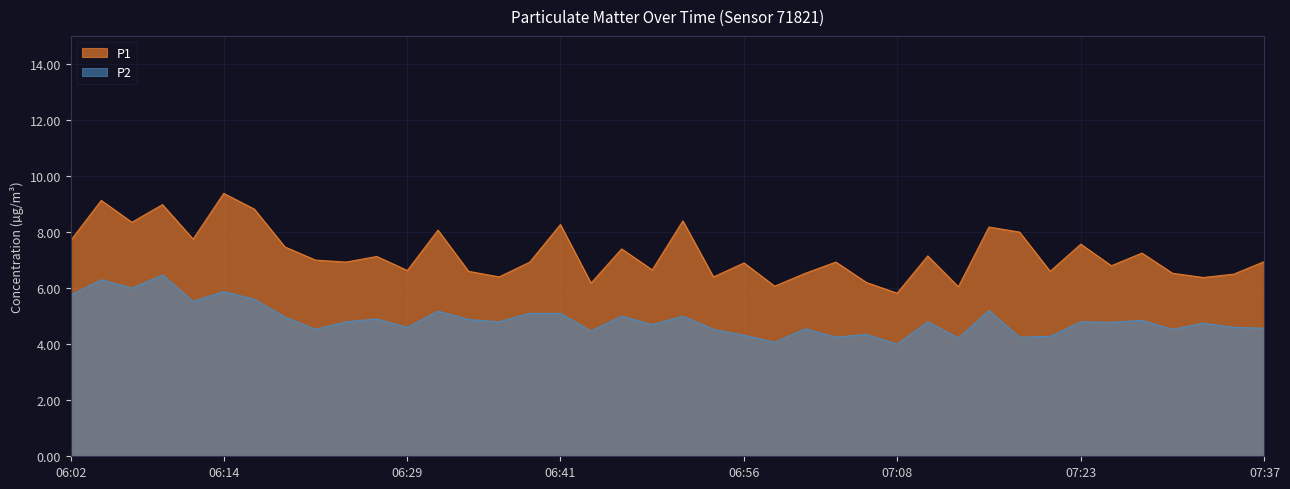

How many series are shown in this chart?

2